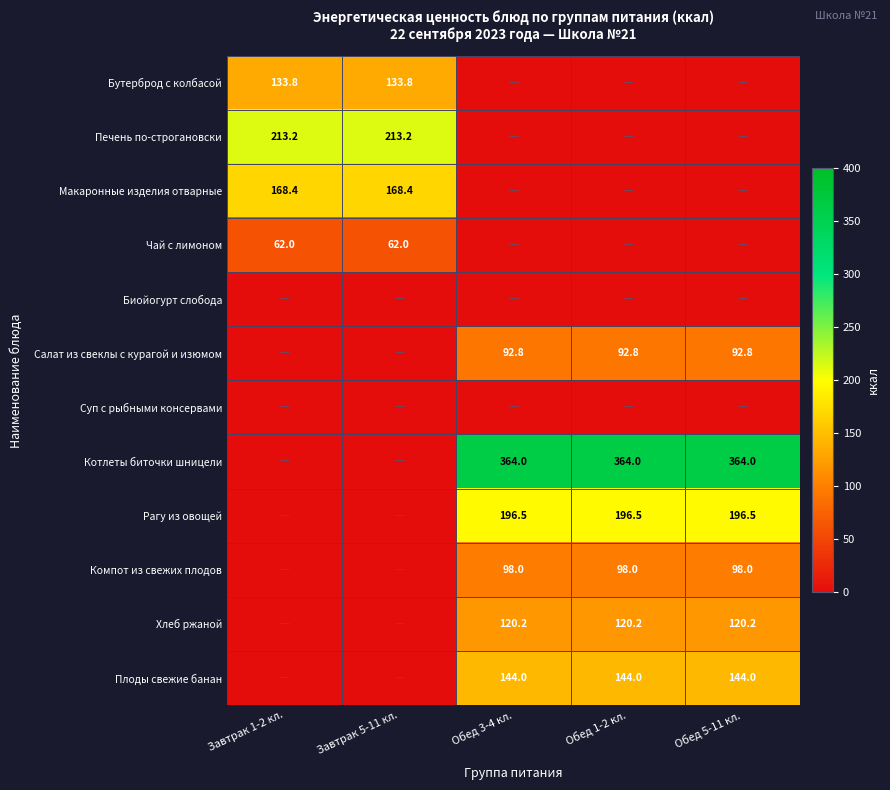

Is the value of Рагу из овощей at Обед 3-4 кл. greater than the value of Компот из свежих плодов at Обед 5-11 кл.?

Yes